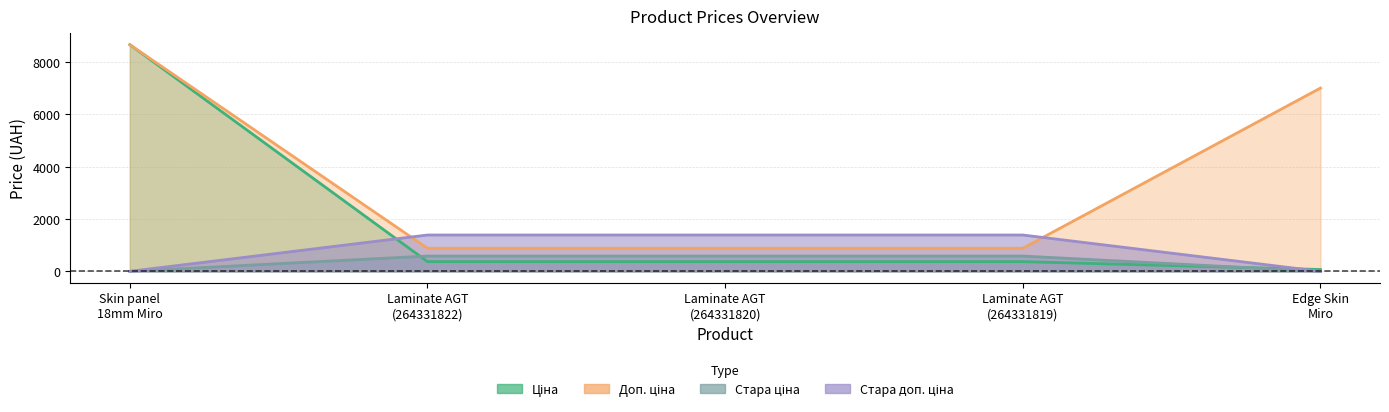

What is the total value across all series at Laminate AGT (264331819)?

3228.6